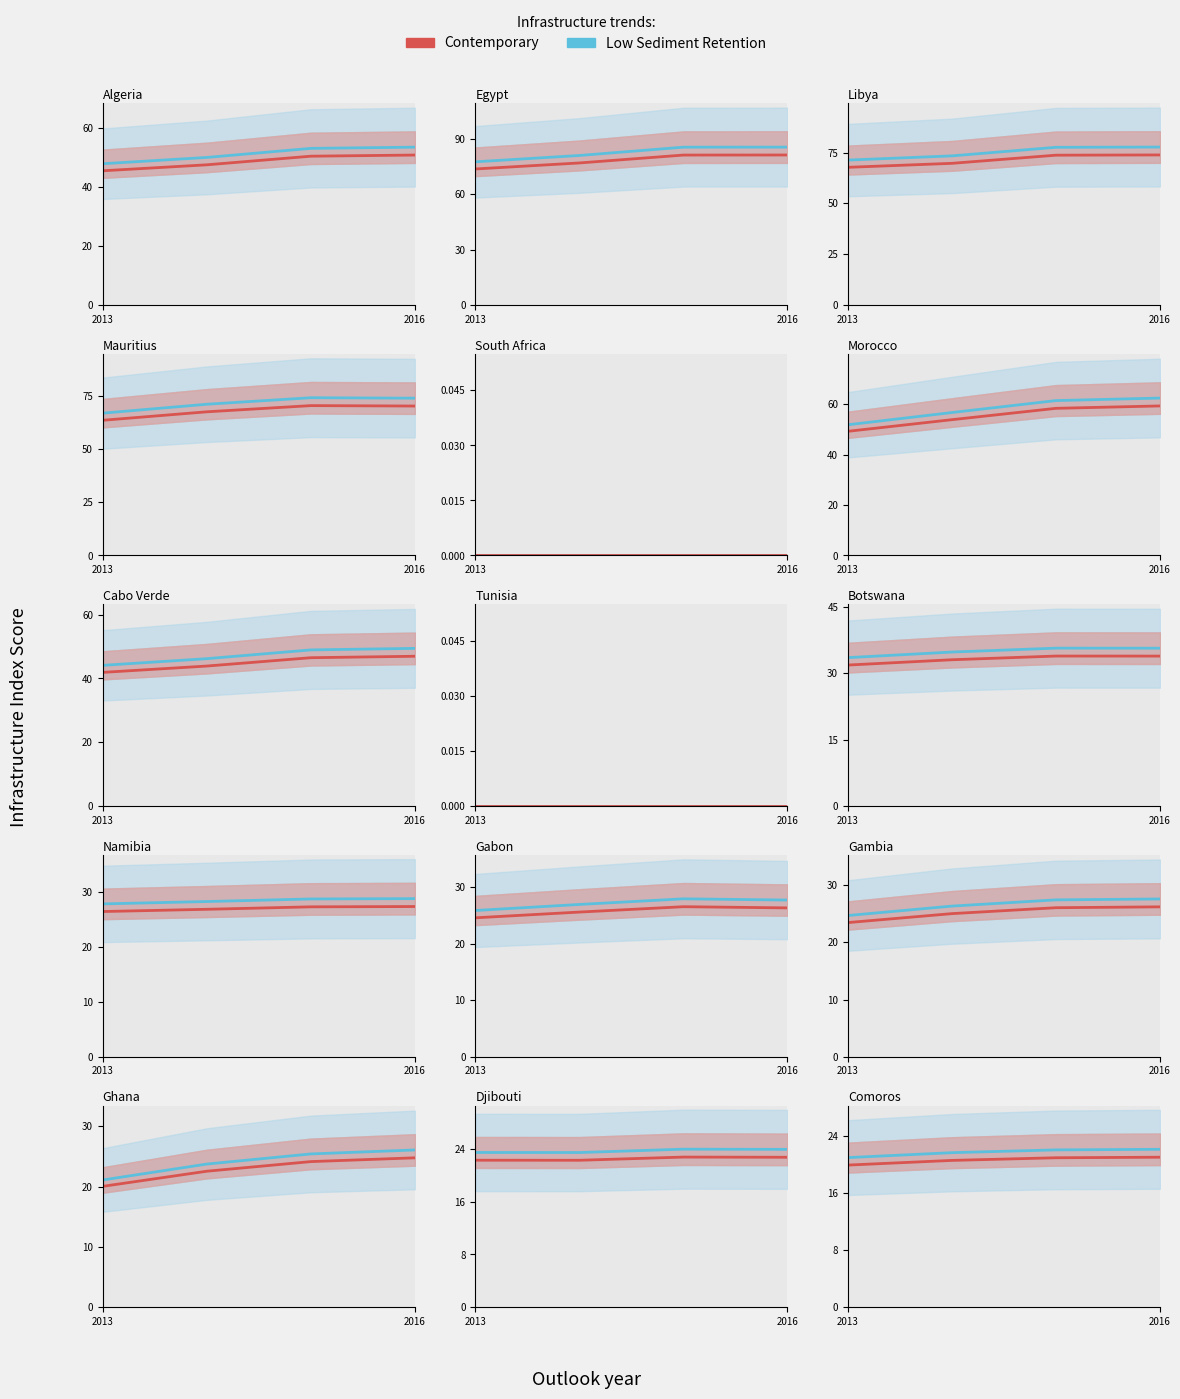

Is the value of Contemporary at 2013 greater than the value of Low Sediment Retention at 2013?

No